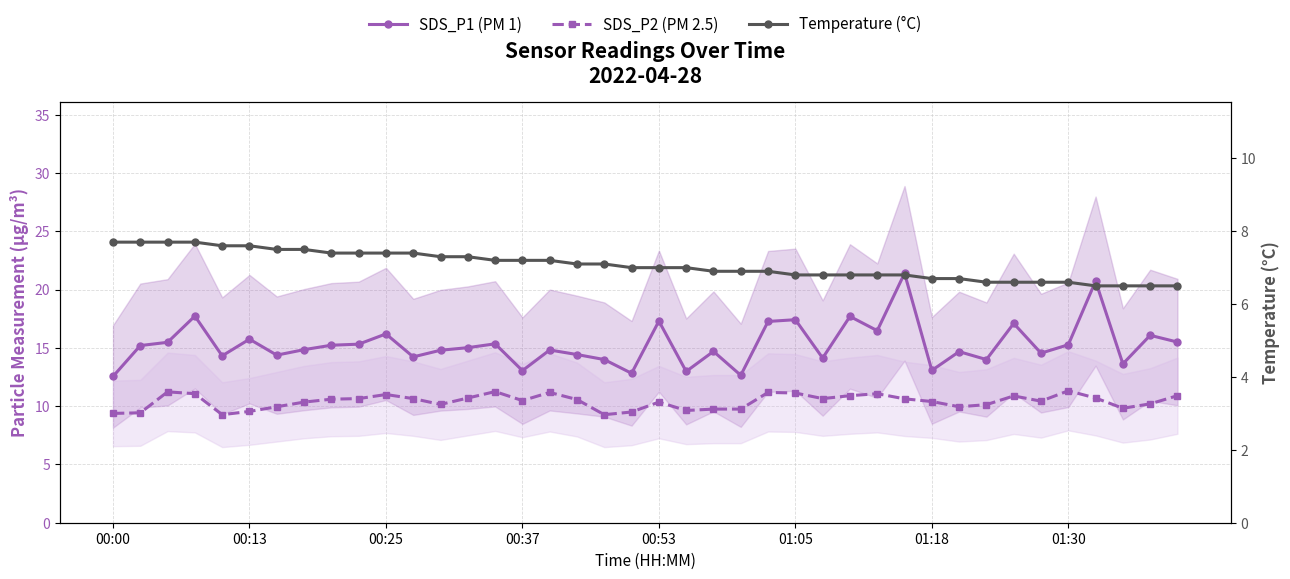

Which has a higher value, 18 or 00:53?

00:53